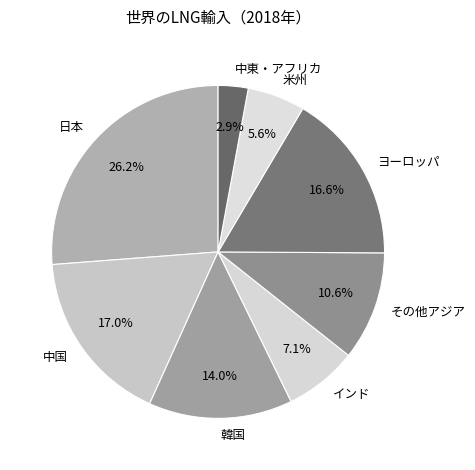

What portion of the pie excludes その他アジア?

89.4%